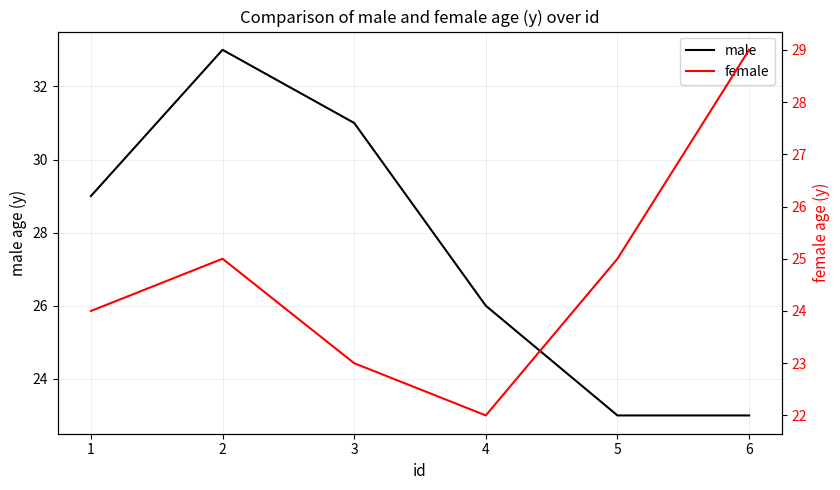

What is the value of the male point at the 2nd from the left?

33